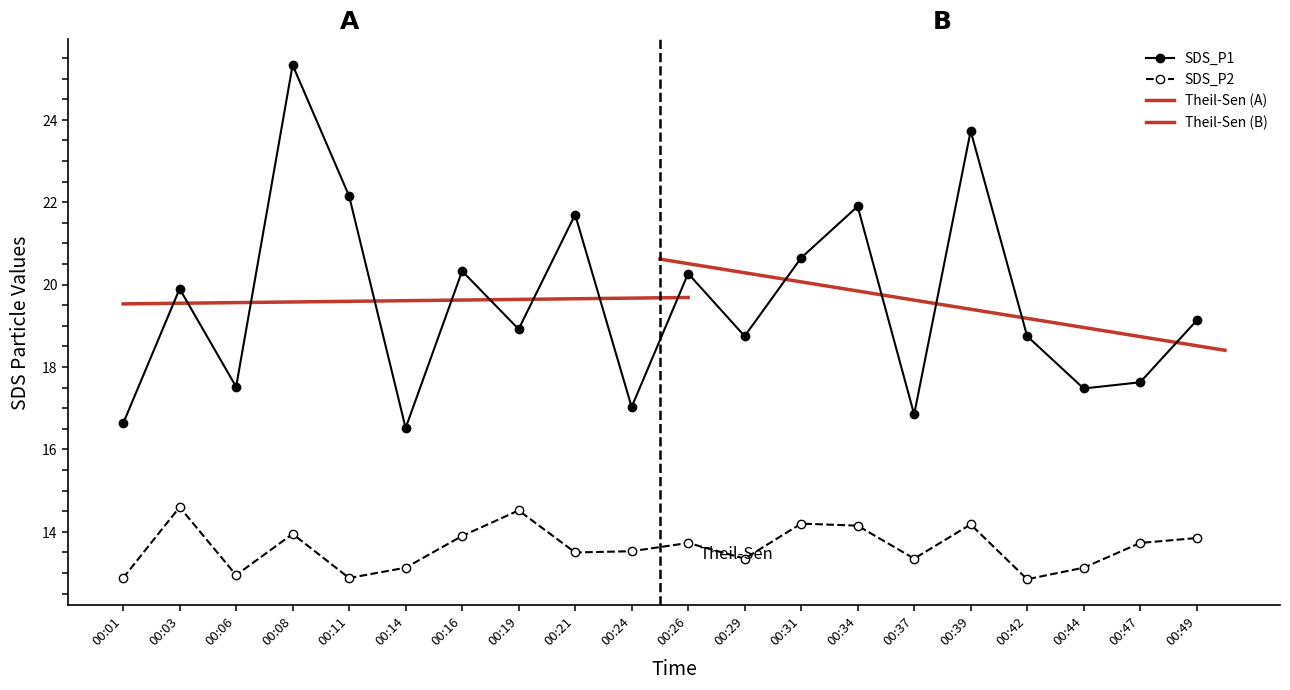

What is the difference between the highest and lowest values at 00:47?

3.9